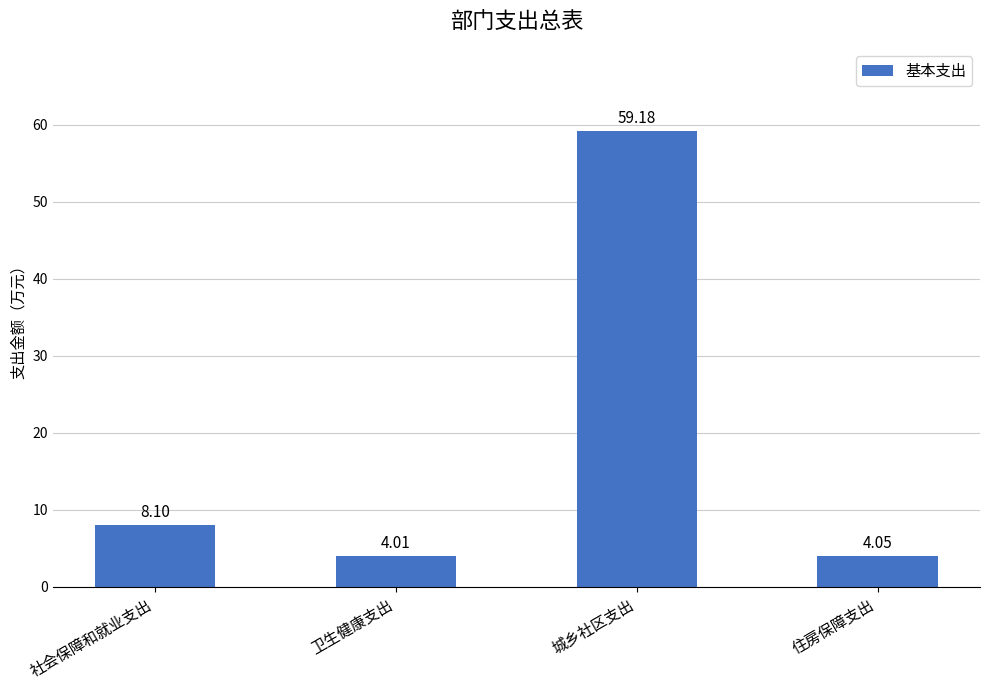

What is the sum of all values?

75.3